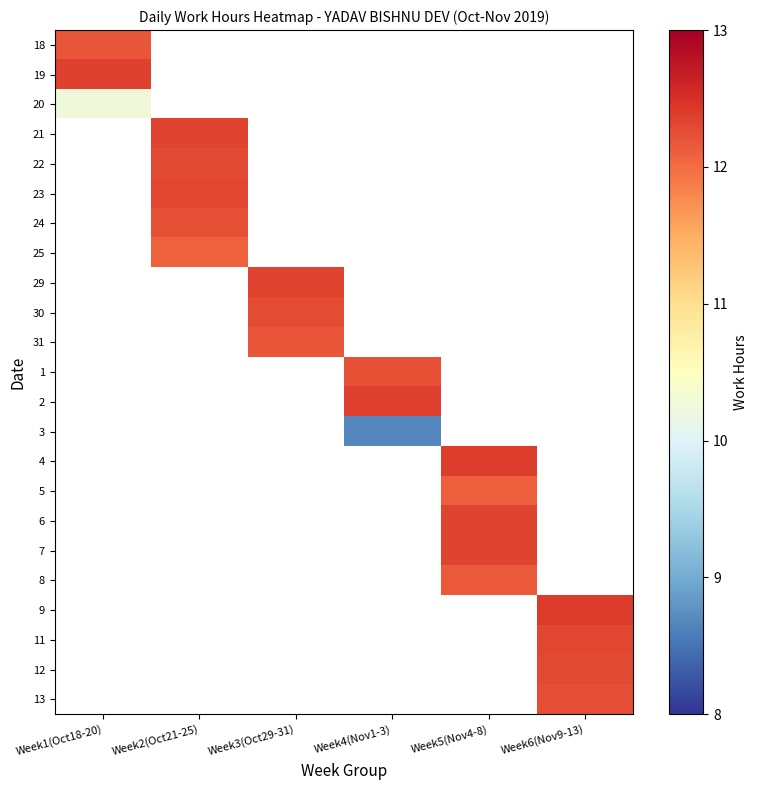

True or false: 11 has a value of 17.6 at Week6(Nov9-13).

False